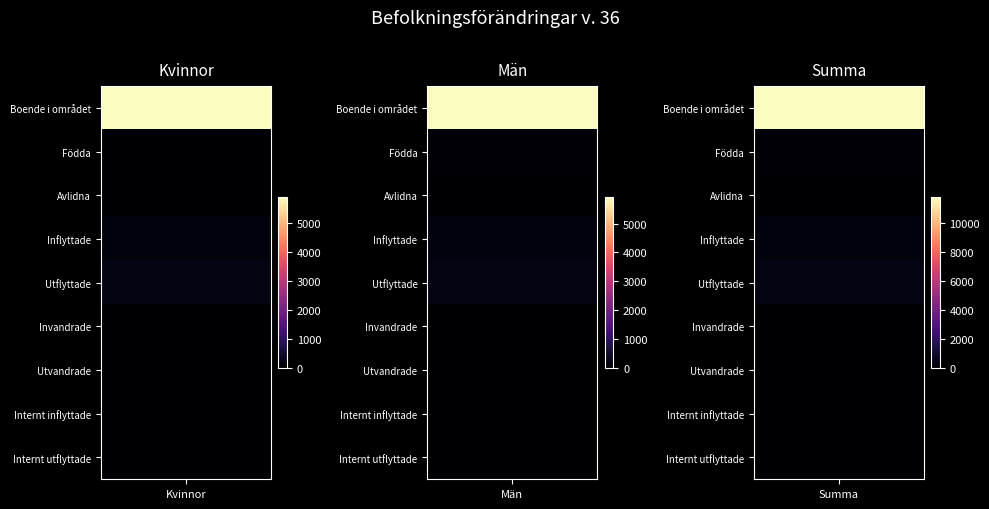

The Invandrade series shows 15 at 1. True or false?

True